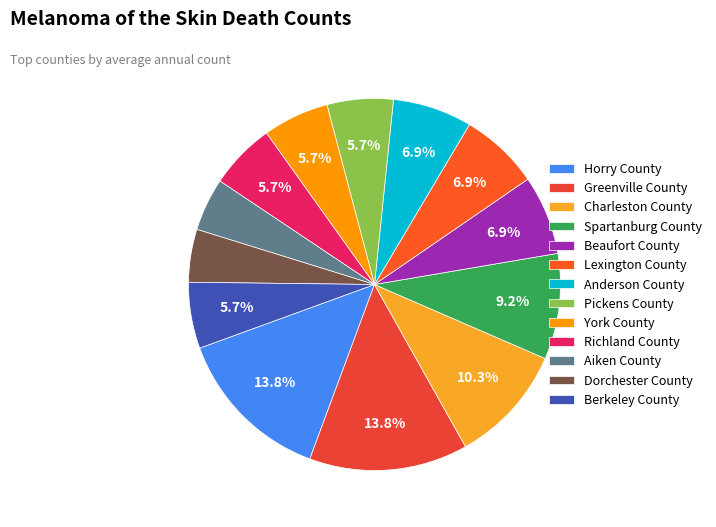

Does Pickens County account for over 50% of the chart?

No